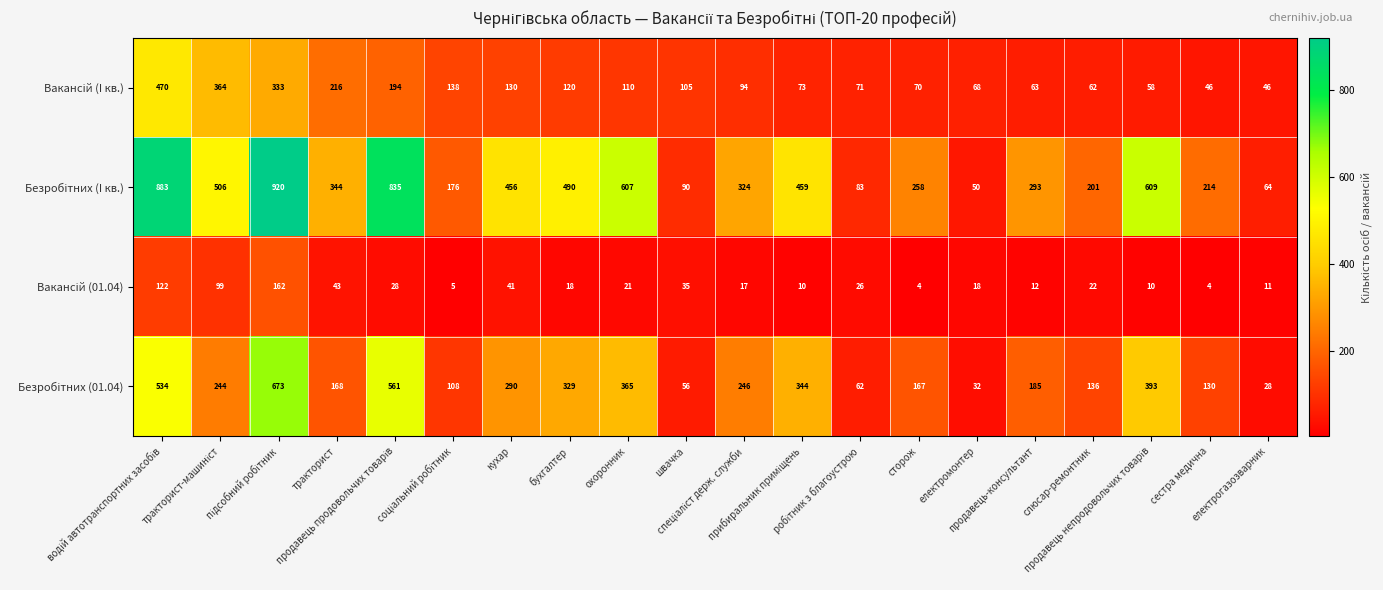

What is the minimum value shown in the chart?

4